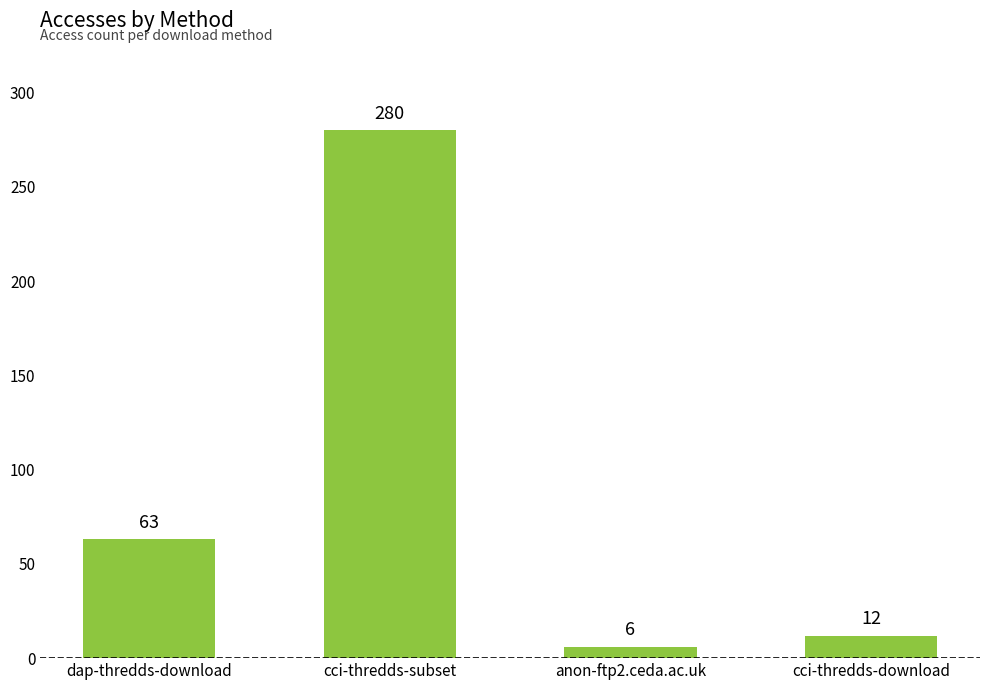

Which has a higher value, anon-ftp2.ceda.ac.uk or dap-thredds-download?

dap-thredds-download